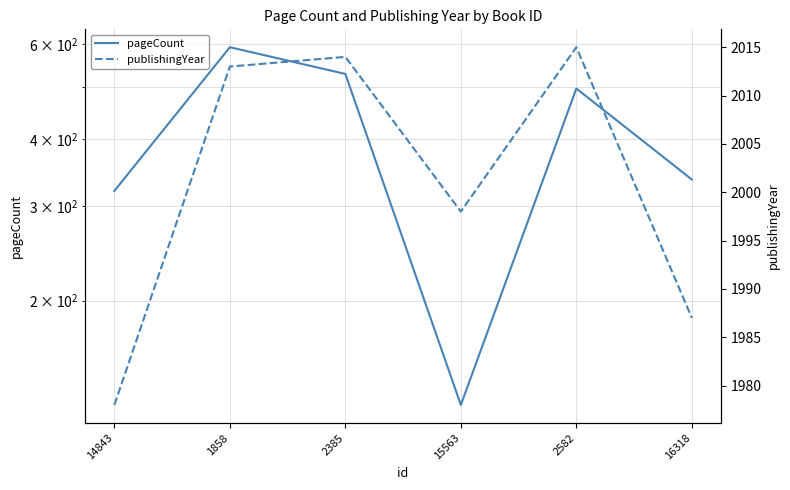

What is the label of the 2nd point from the right?

2582